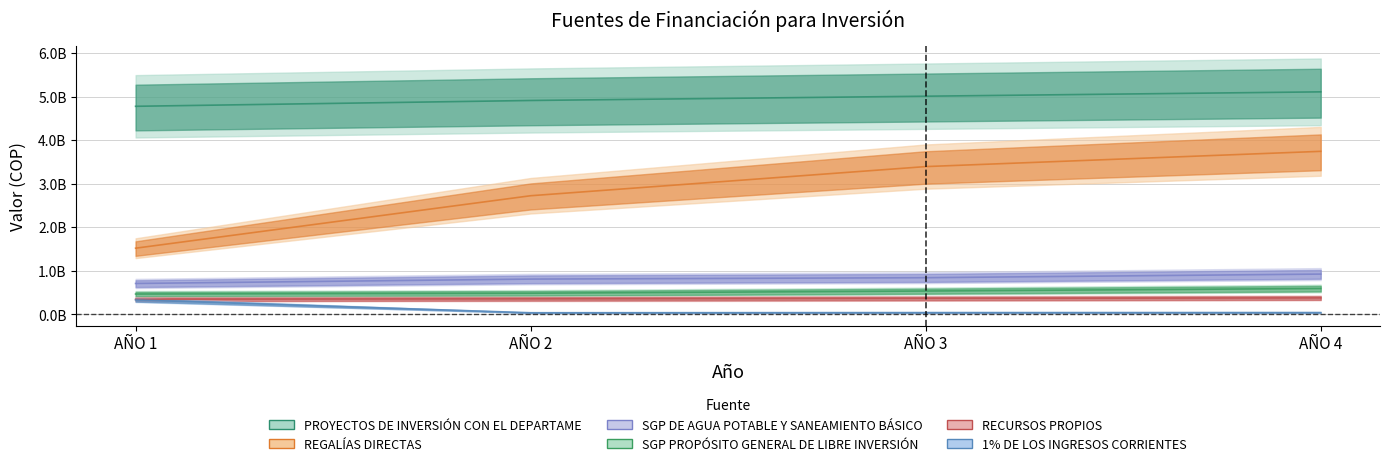

Where is REGALÍAS DIRECTAS nearest to the value 2628220710?

AÑO 2